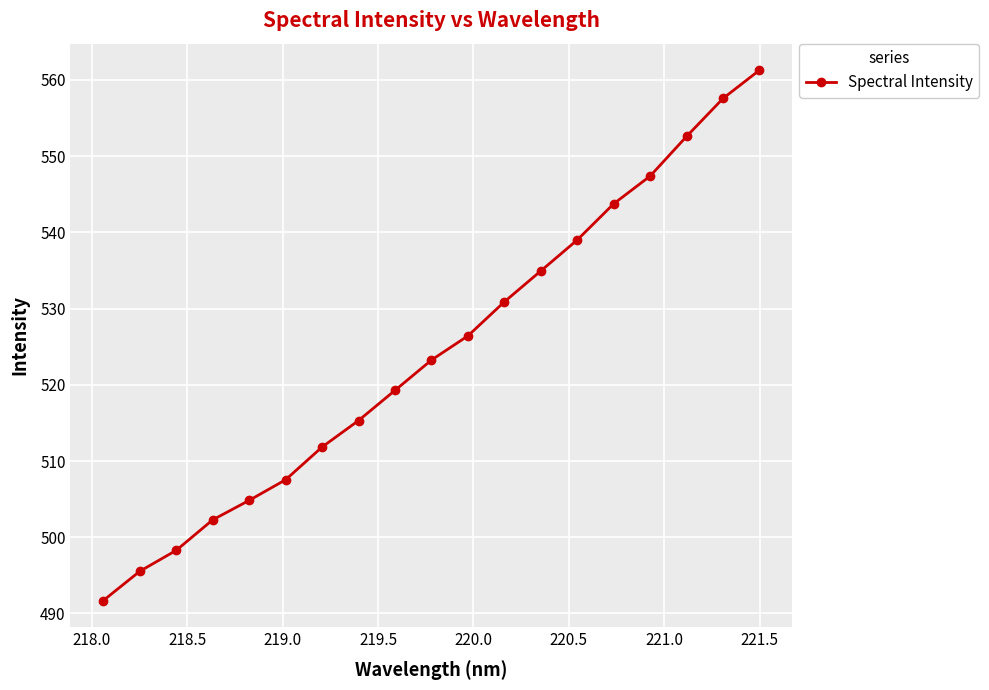

Reading left to right, list all the values displayed in this chart.

491.7	495.5	498.3	502.3	504.8	507.5	511.8	515.3	519.3	523.2	526.4	530.9	534.9	539.0	543.7	547.4	552.6	557.6	561.3